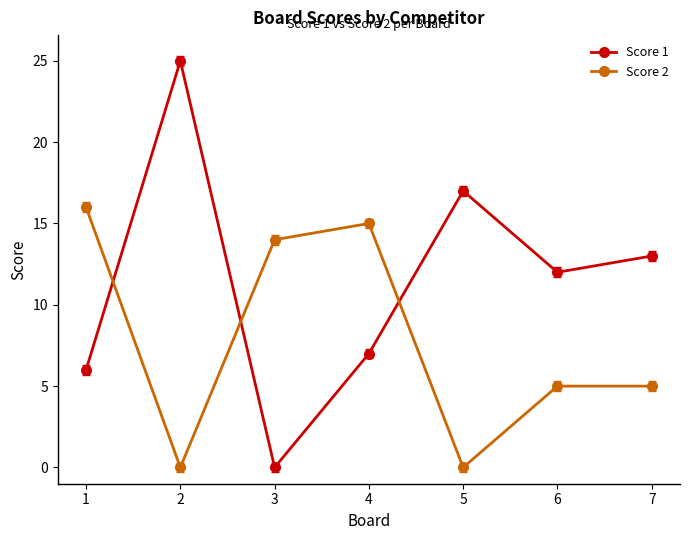

Reading left to right, what are all the values shown in this chart?

Score 1: 6	25	0	7	17	12	13
Score 2: 16	0	14	15	0	5	5